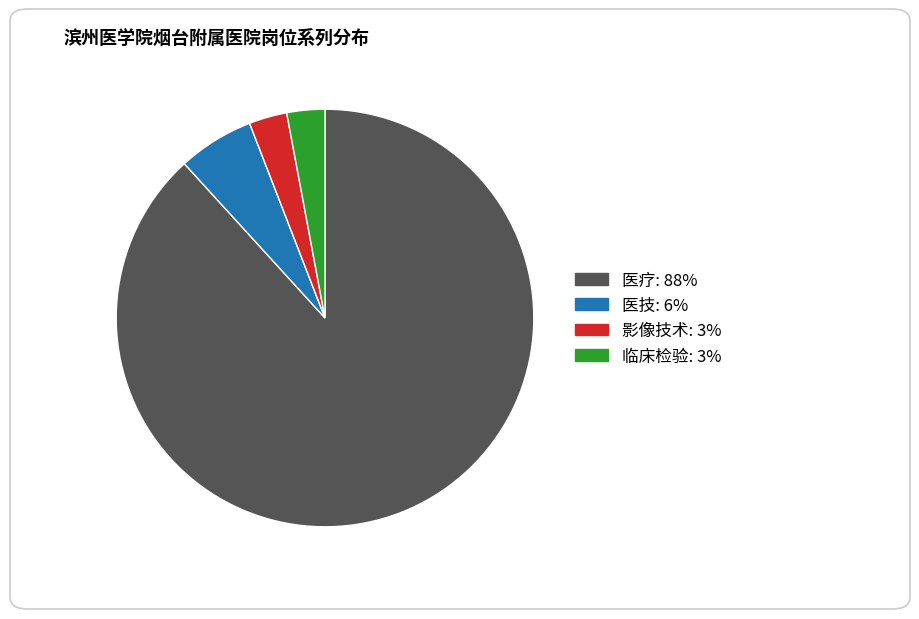

Does 医技 represent more than half of the total?

No